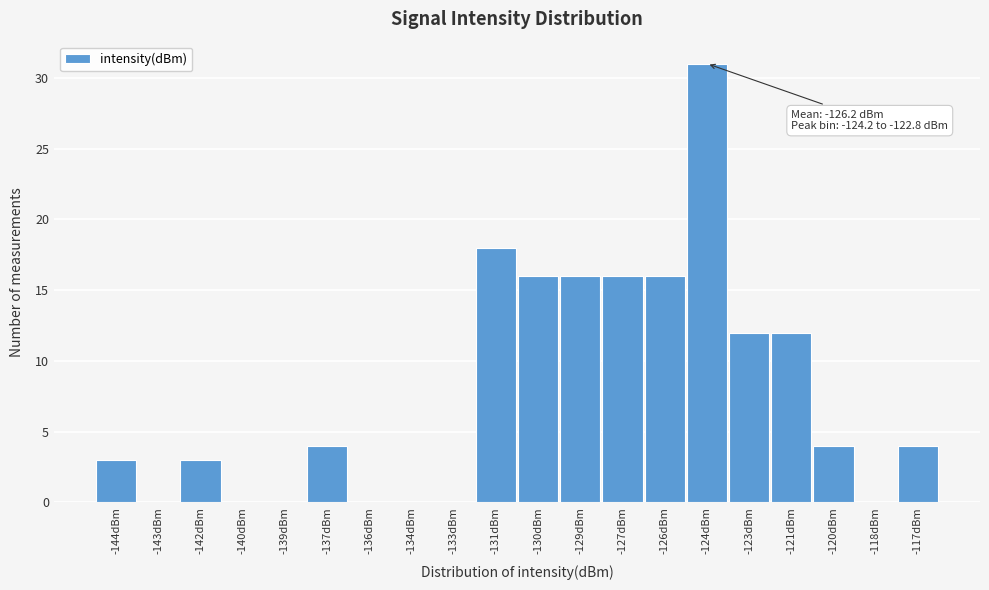

Reading left to right, extract all data points from this chart.

-144dBm=3	-143dBm=0	-142dBm=3	-140dBm=0	-139dBm=0	-137dBm=4	-136dBm=0	-134dBm=0	-133dBm=0	-131dBm=18	-130dBm=16	-129dBm=16	-127dBm=16	-126dBm=16	-124dBm=31	-123dBm=12	-121dBm=12	-120dBm=4	-118dBm=0	-117dBm=4